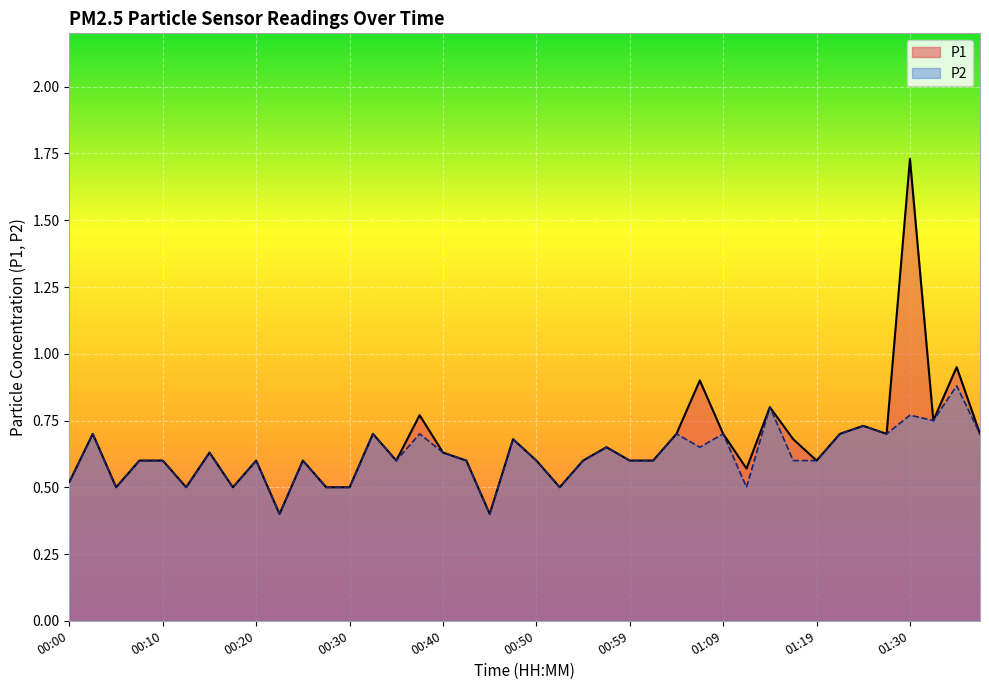

True or false: P1 and P2 cross at least once.

False